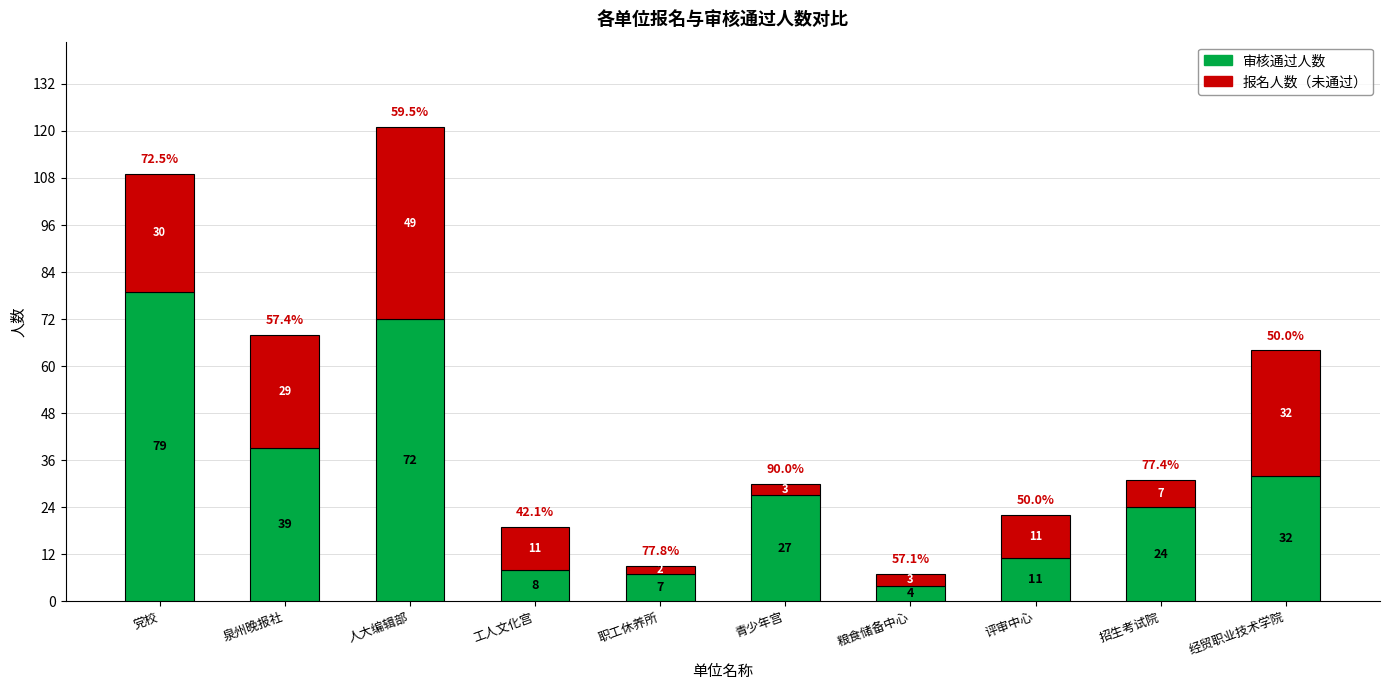

At which category is the sum across all series the highest?

人大编辑部